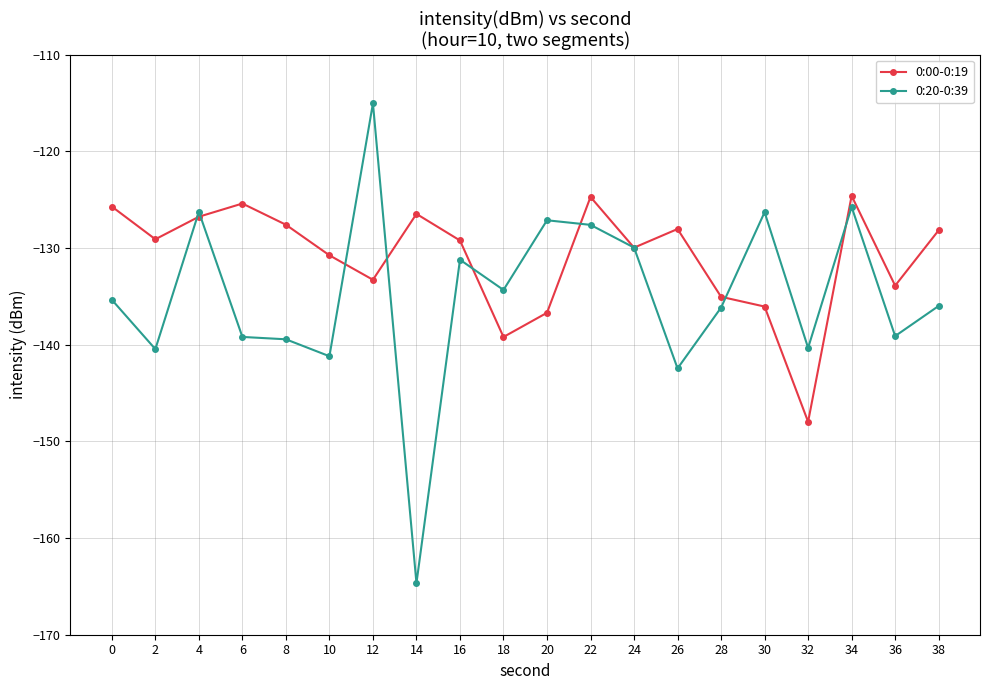

What is the value of the 0:20-0:39 point at the 4th from the left?

-139.2